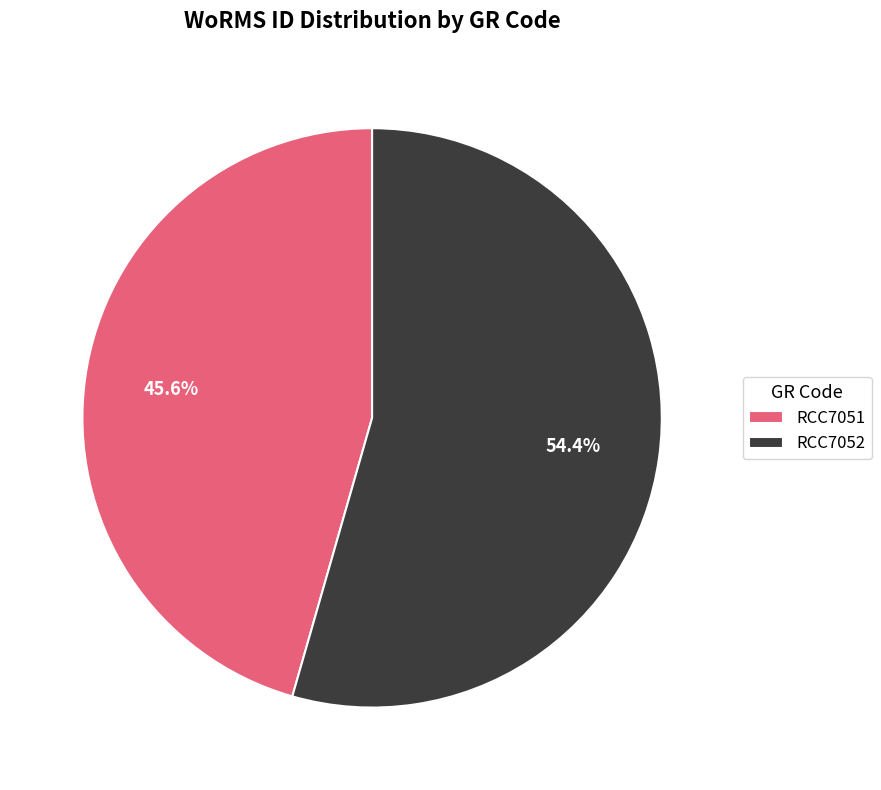

How many slices are in this pie chart?

2